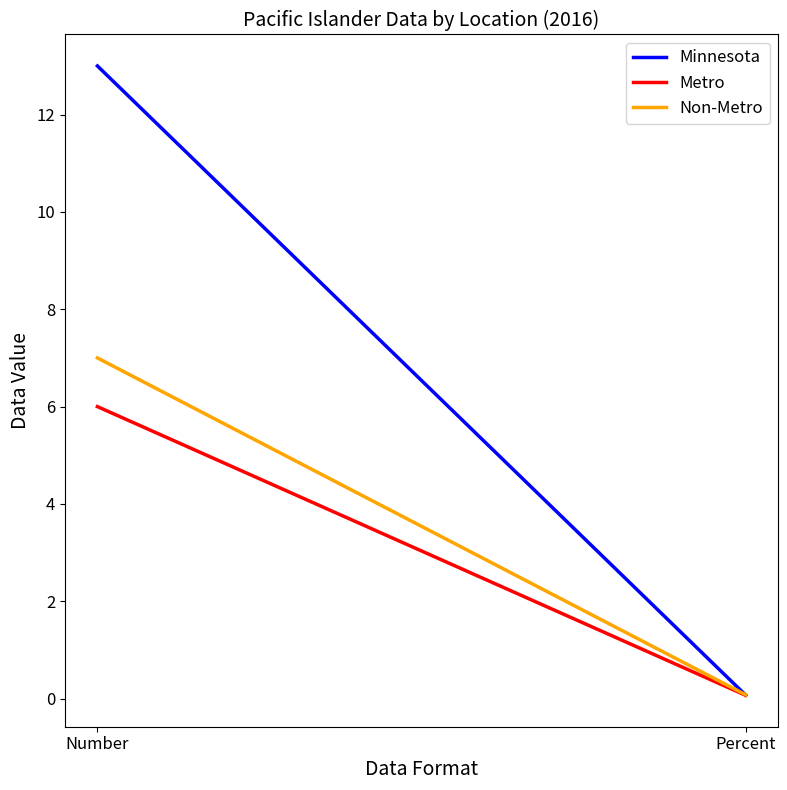

What is the label of the 2nd point from the left?

Percent